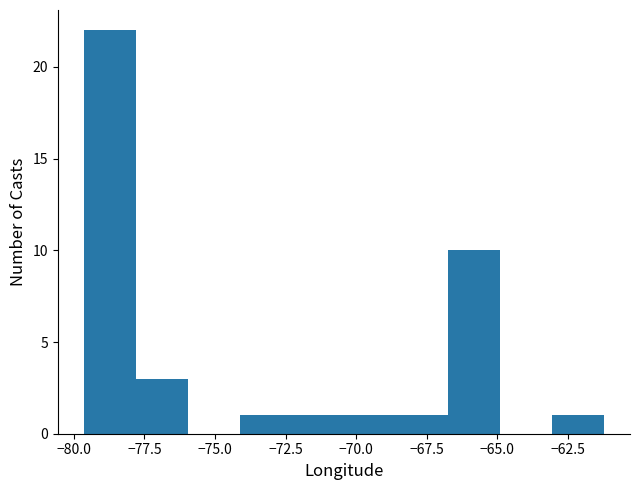

Around what value on the x-axis is the tallest bar? Give the approximate position of its centre, as read against the axis.

-78.5